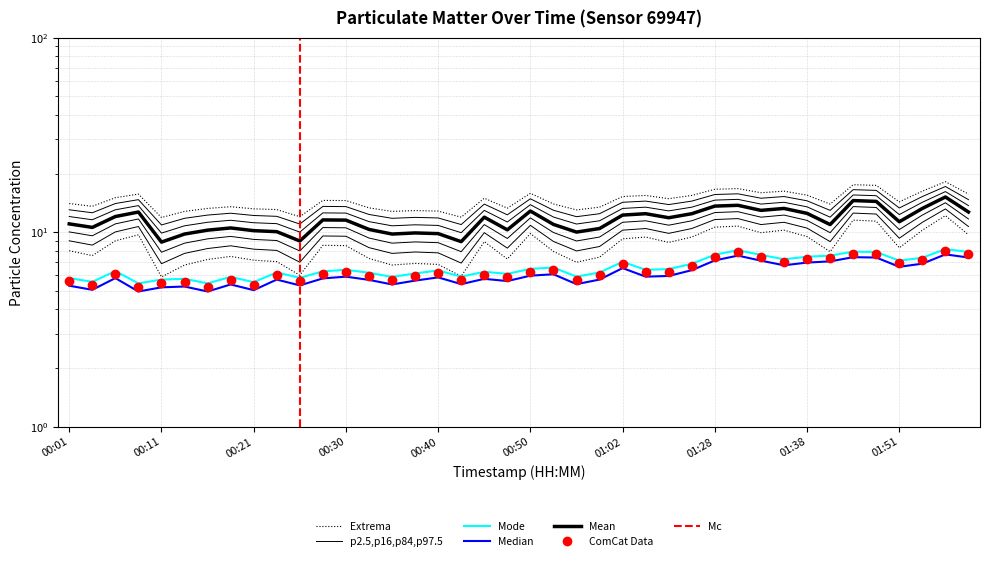

At which category does P1 reach its first local peak?

00:08